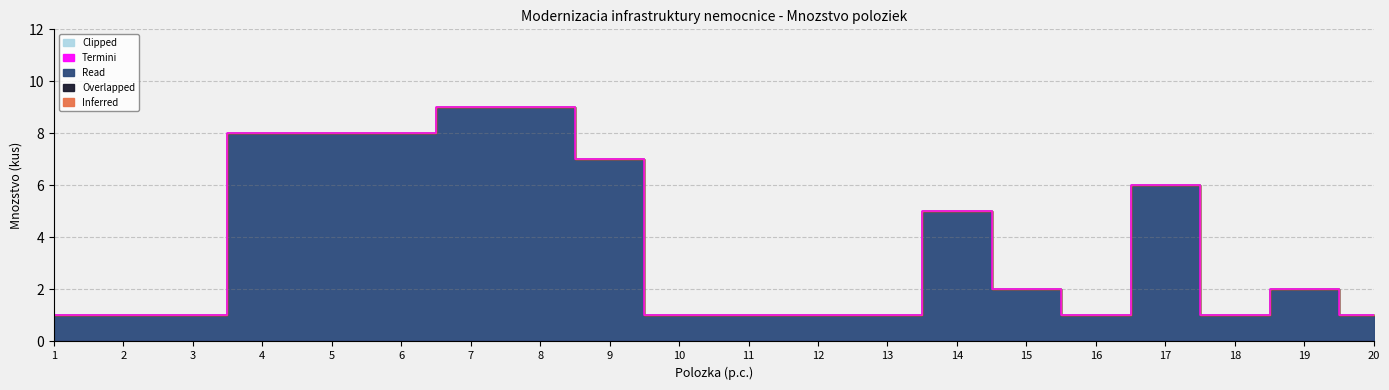

At 4, list the series in order from largest to smallest.

Read, Inferred, Overlapped, Termini, Clipped